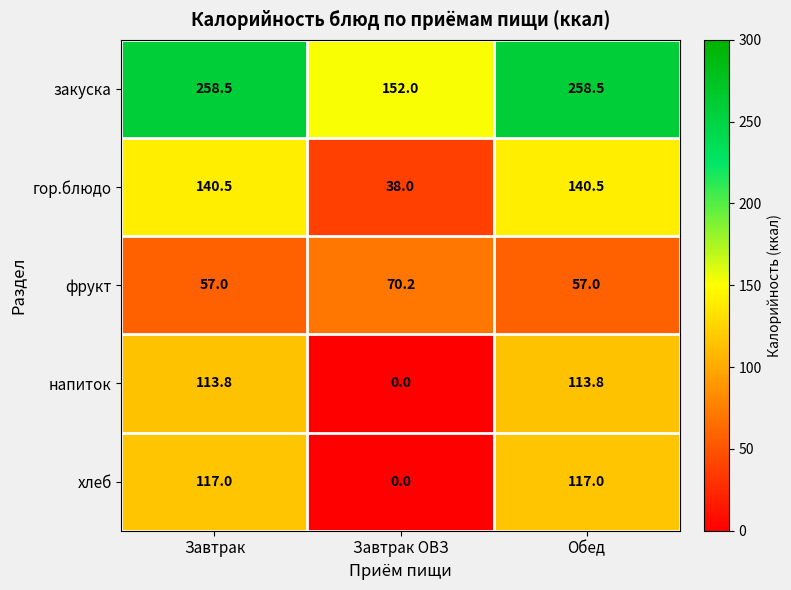

What is the approximate value of хлеб at Завтрак?

117.0